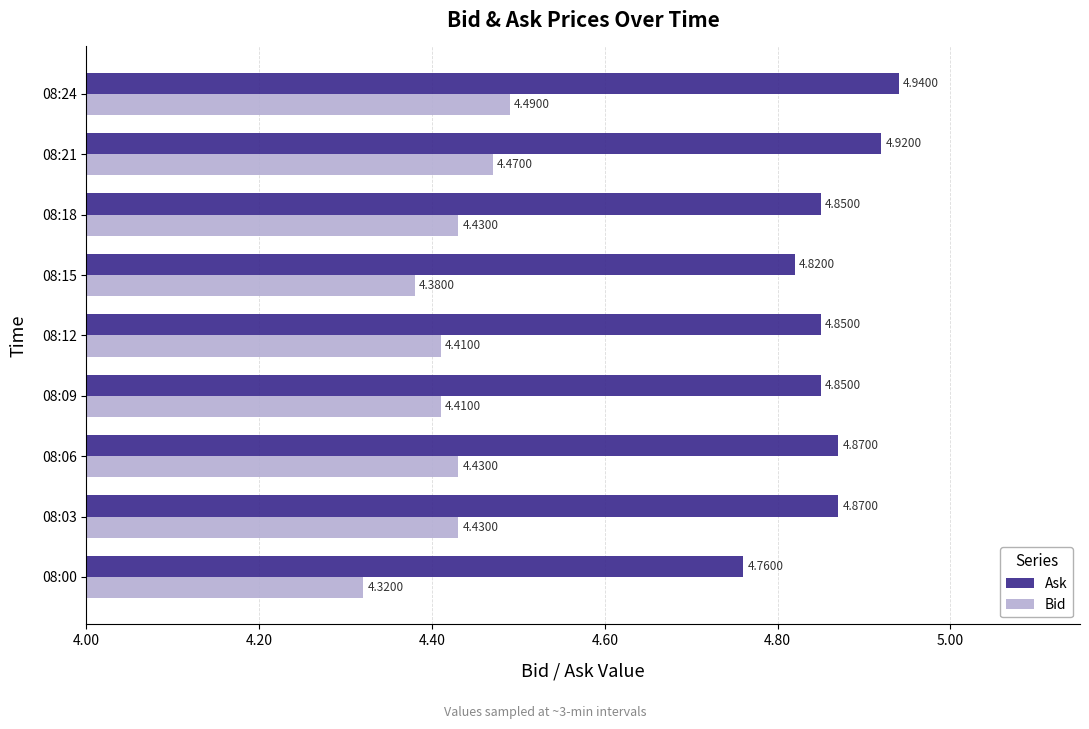

What is the spread (max minus min) of values at 08:06?

0.4